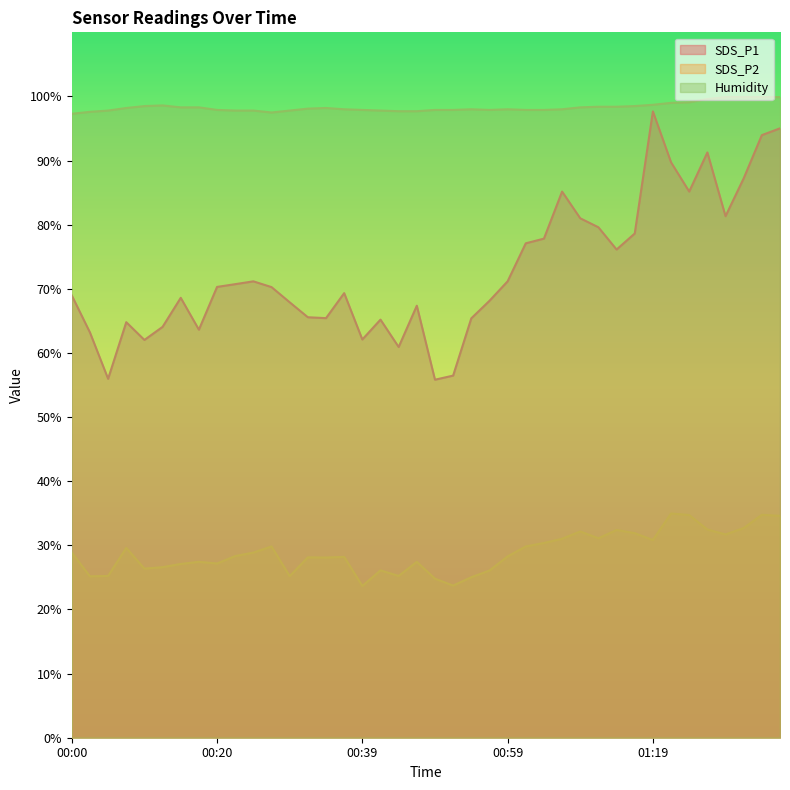

Rank the series at 01:23 from lowest to highest value.

SDS_P2, SDS_P1, Humidity